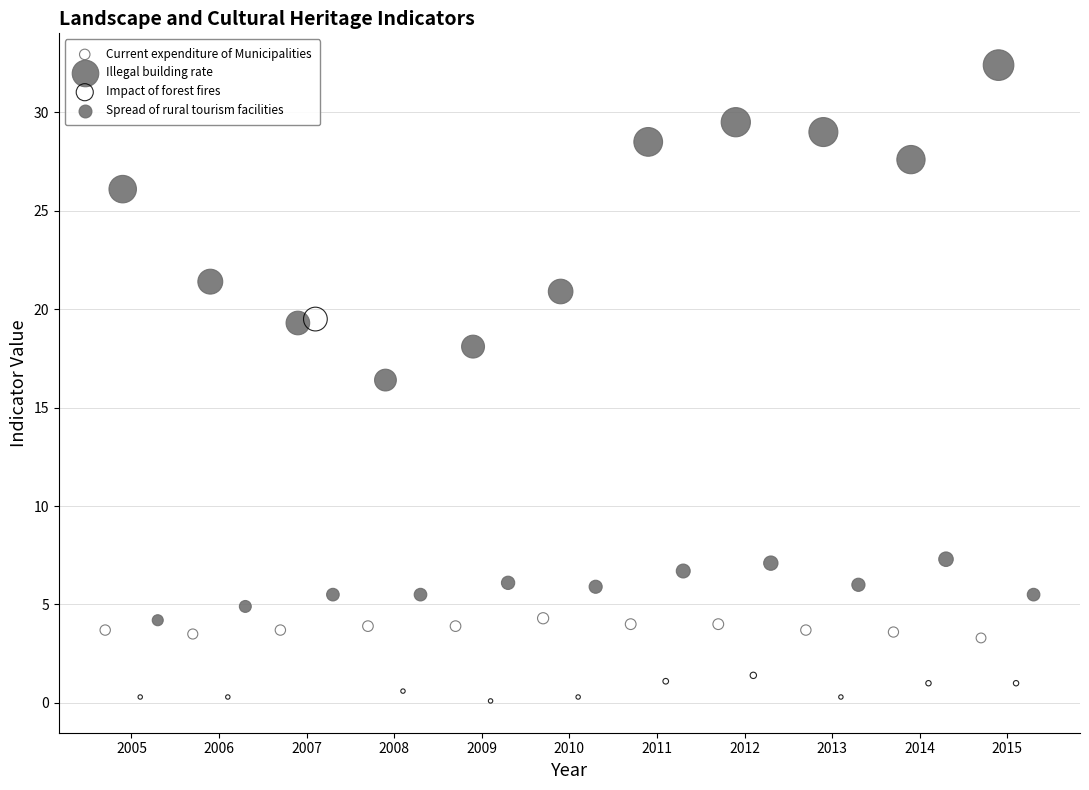

Which series has the largest Y range (max minus min)?

Impact of forest fires